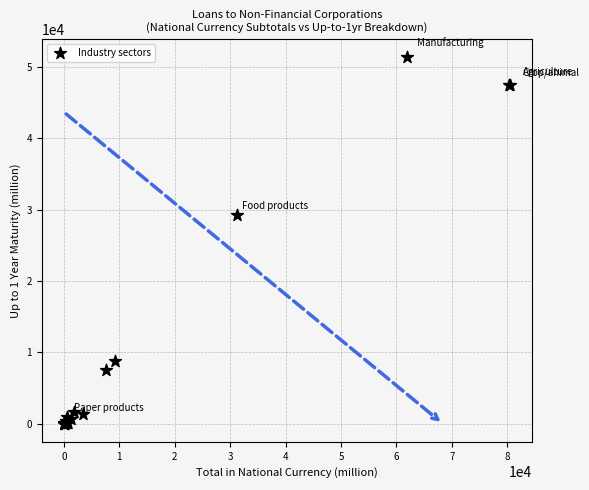

What Y value in the scatter plot is closest to 25688?

29251.4